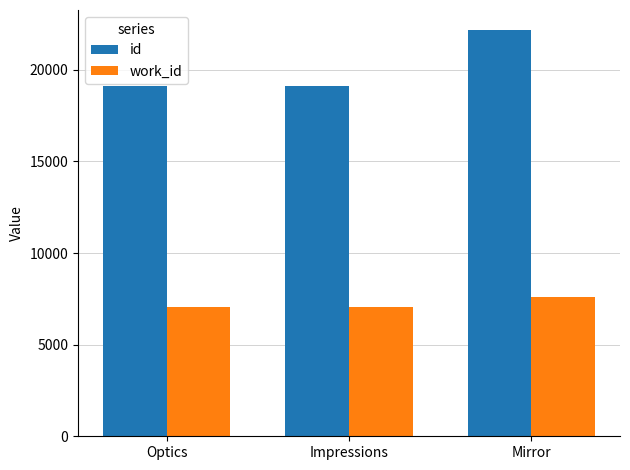

What is the sum of all work_id values?

21745